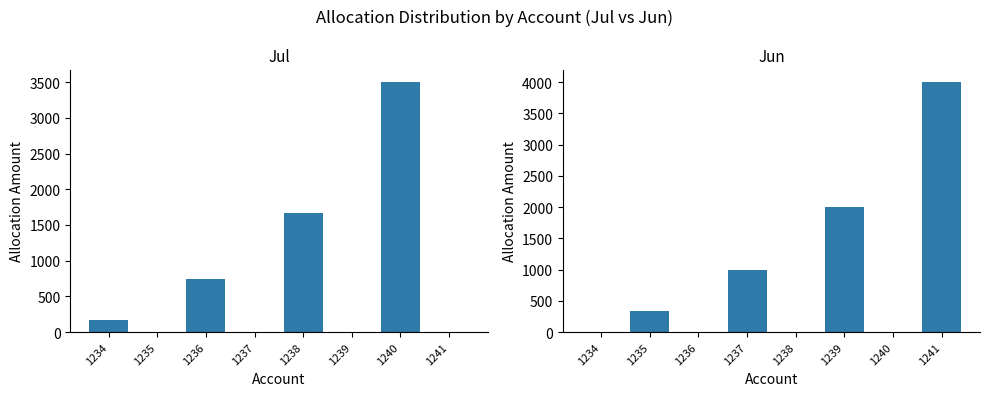

What are all the series names shown in the legend?

Jul, Jun